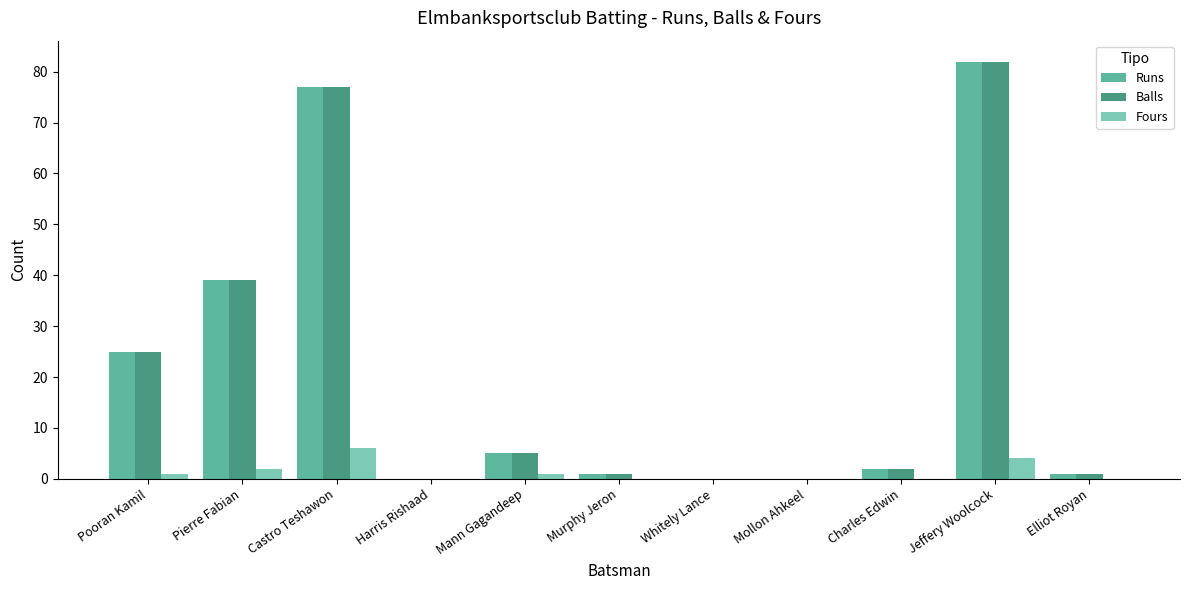

What is the maximum value for Runs?

82